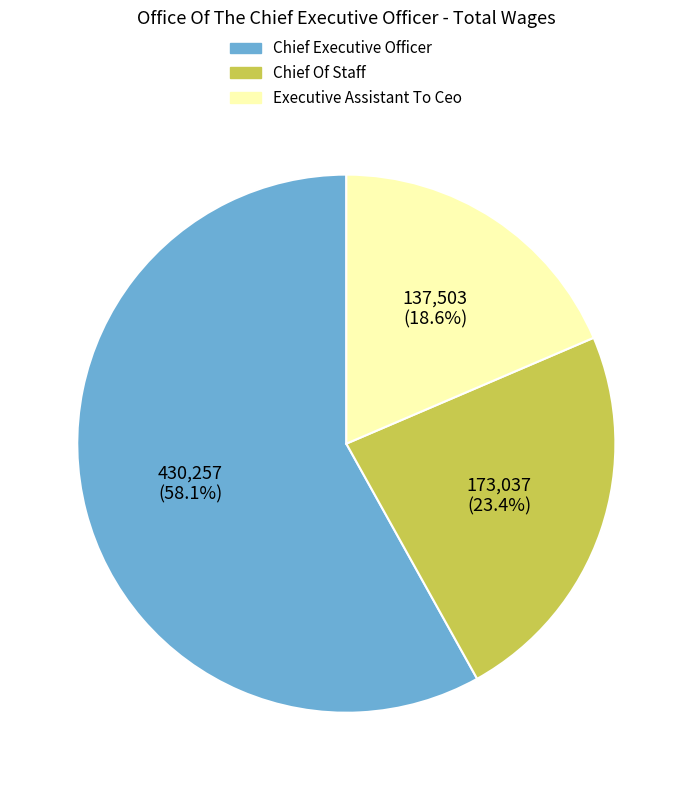

To the nearest percent, what is the combined percentage of Chief Executive Officer and Chief Of Staff?

81%